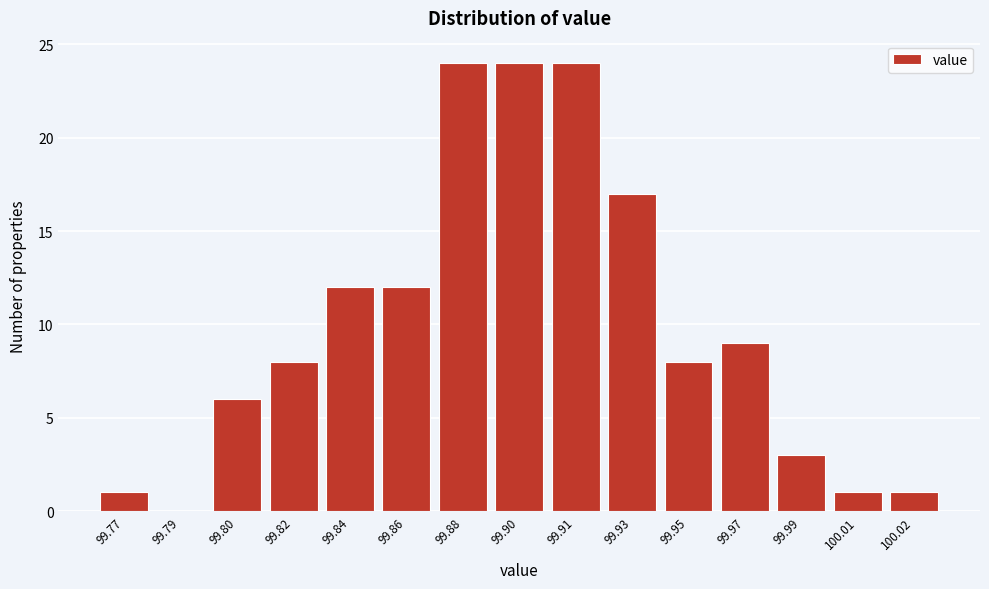

Reading left to right, transcribe all the data shown in this chart.

99.77=1	99.79=0	99.80=6	99.82=8	99.84=12	99.86=12	99.88=24	99.90=24	99.91=24	99.93=17	99.95=8	99.97=9	99.99=3	100.01=1	100.02=1